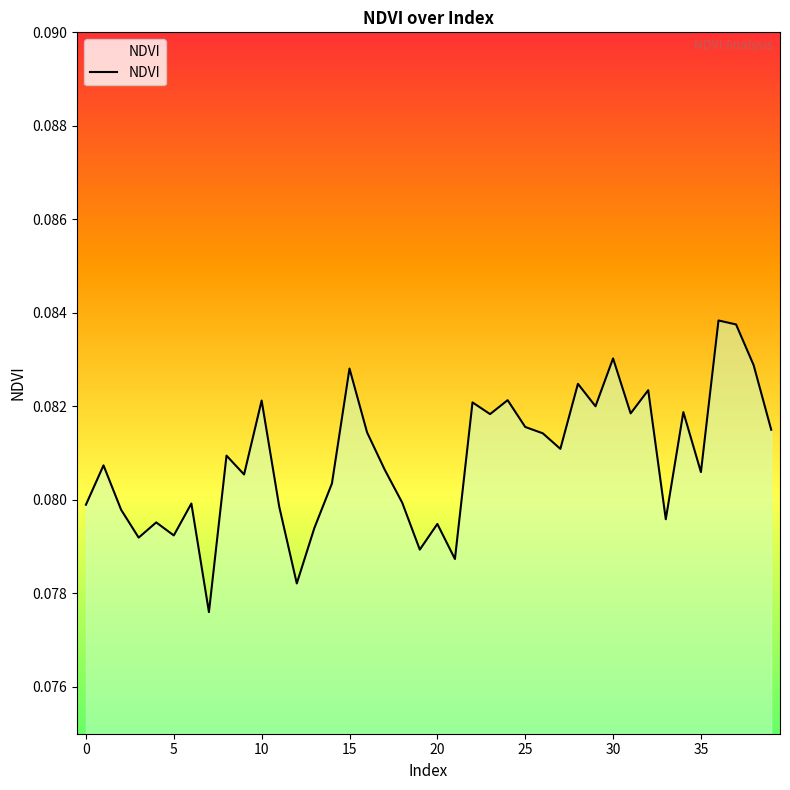

How many lines are shown in the chart?

1